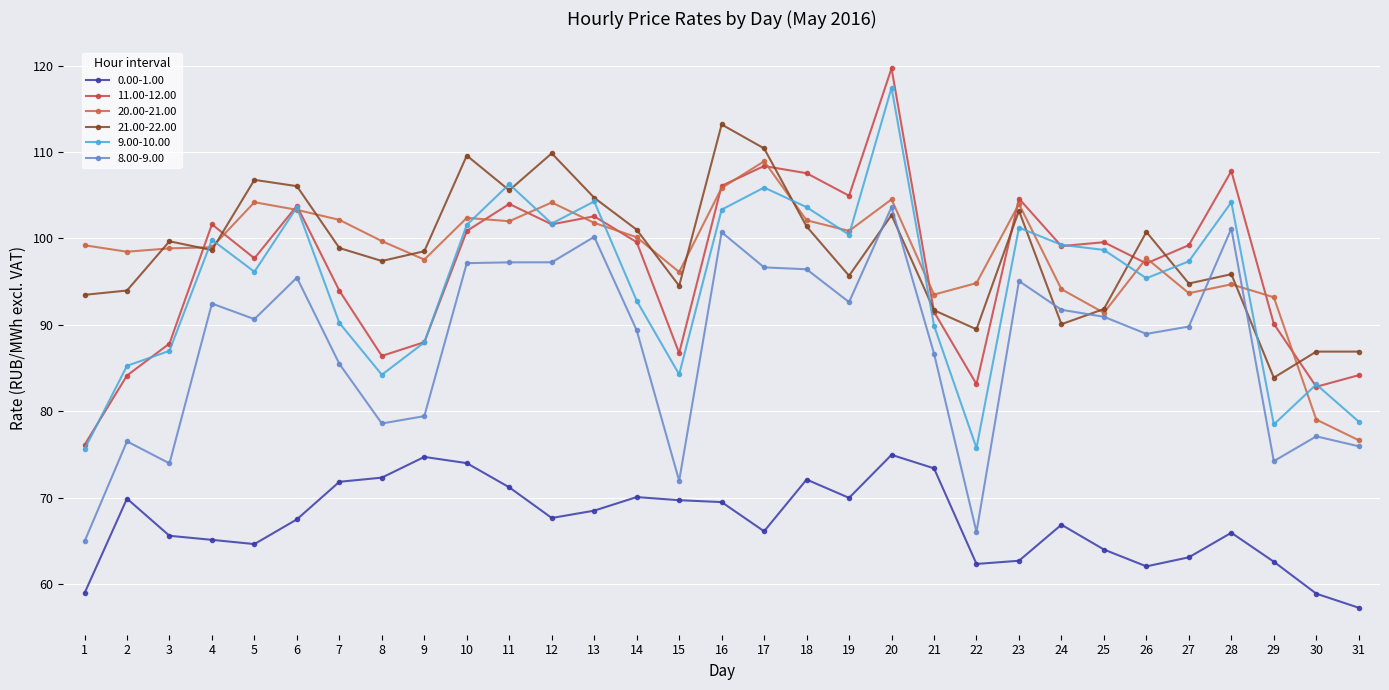

At which category does 9.00-10.00 reach its first local valley?

5